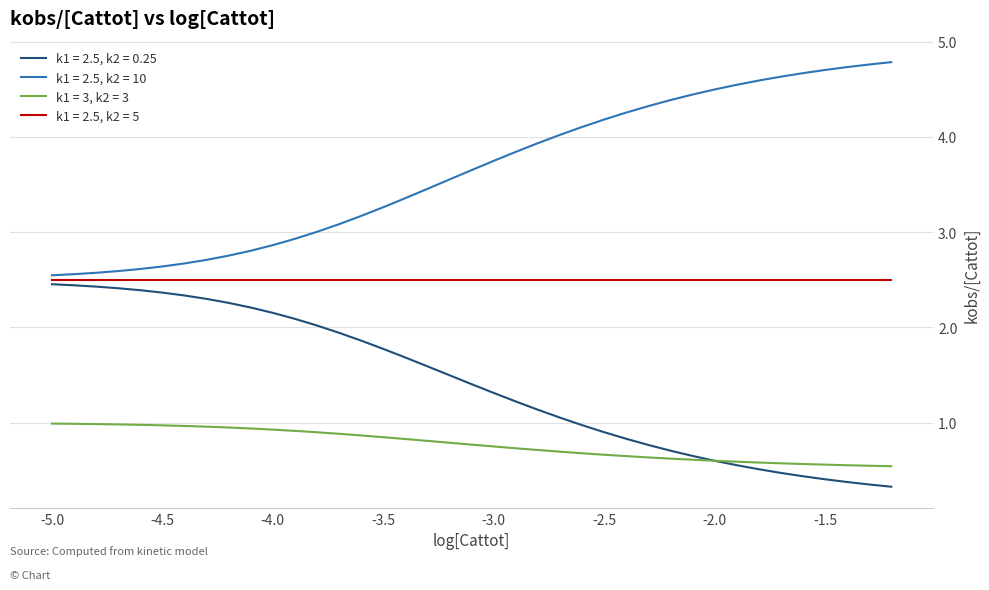

List the series in order of their peak value, lowest first.

k1 = 3, k2 = 3, k1 = 2.5, k2 = 0.25, k1 = 2.5, k2 = 5, k1 = 2.5, k2 = 10